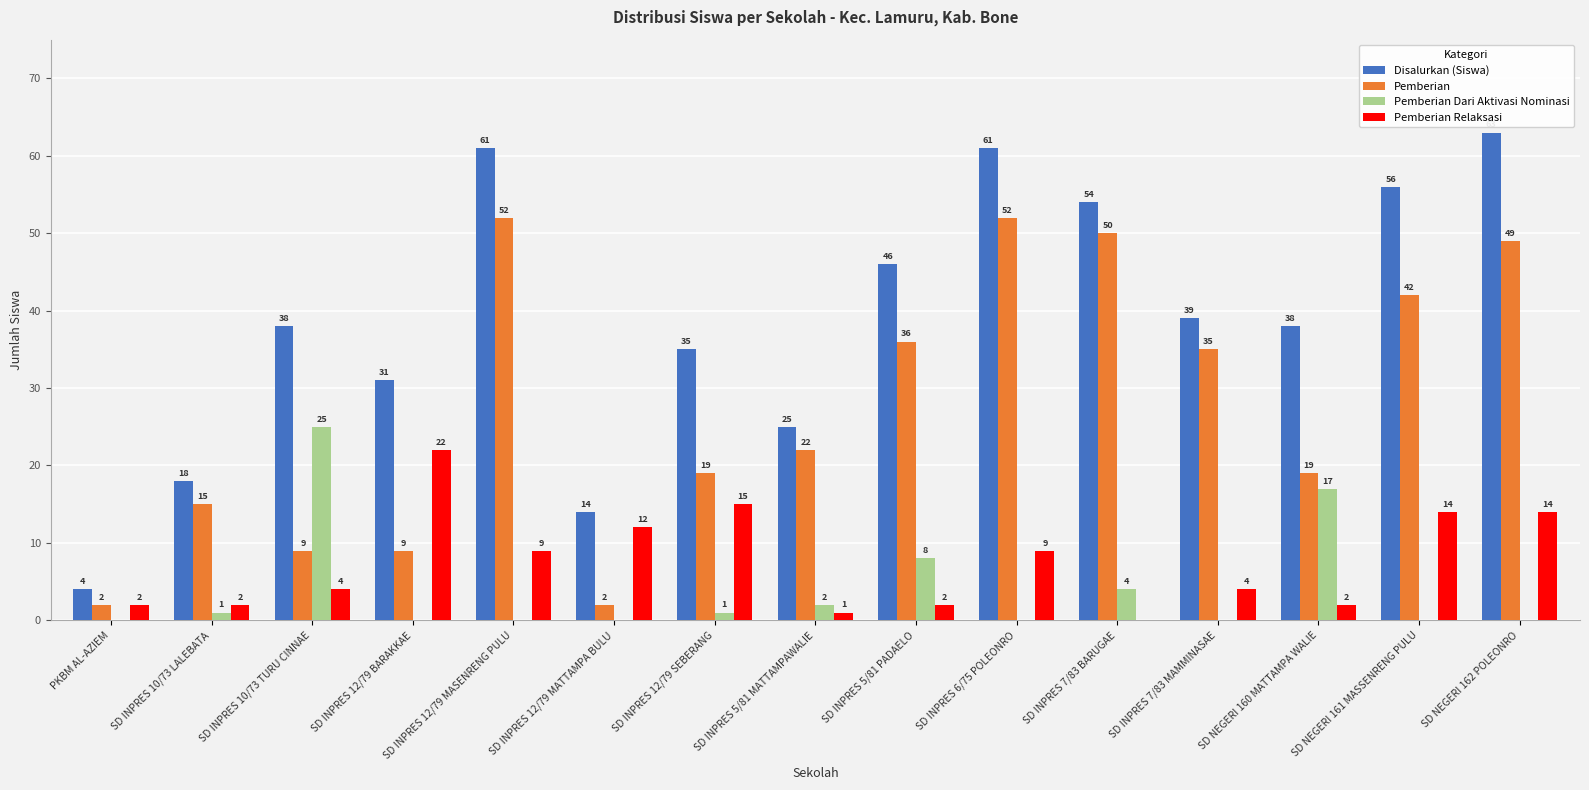

Which series changed the most between SD INPRES 10/73 TURU CINNAE and SD NEGERI 162 POLEONRO?

Pemberian